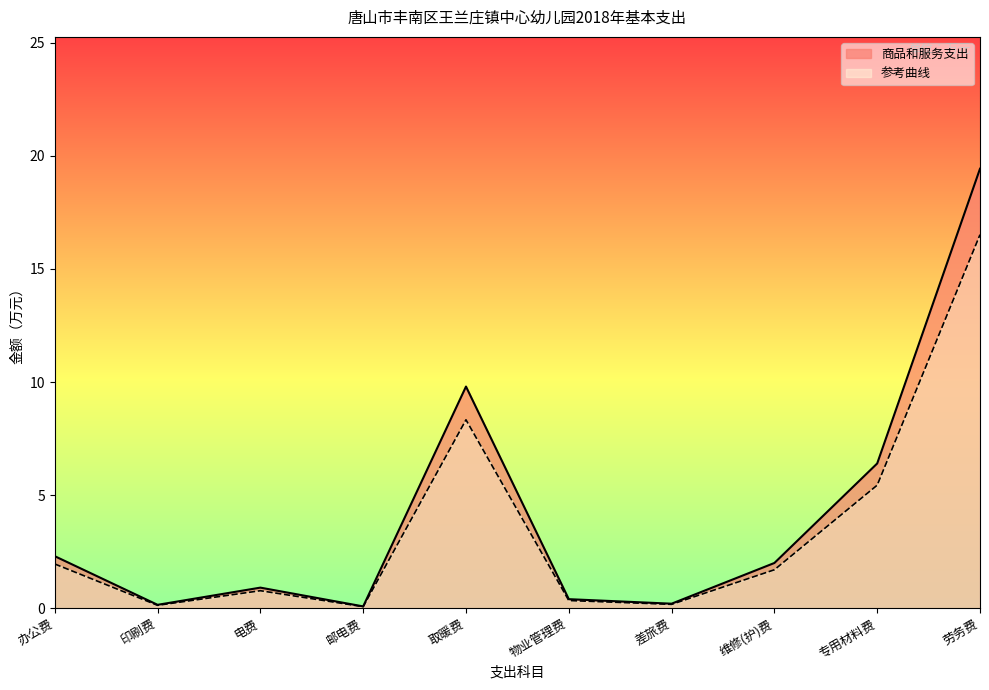

Which series has the largest total across all categories?

商品和服务支出